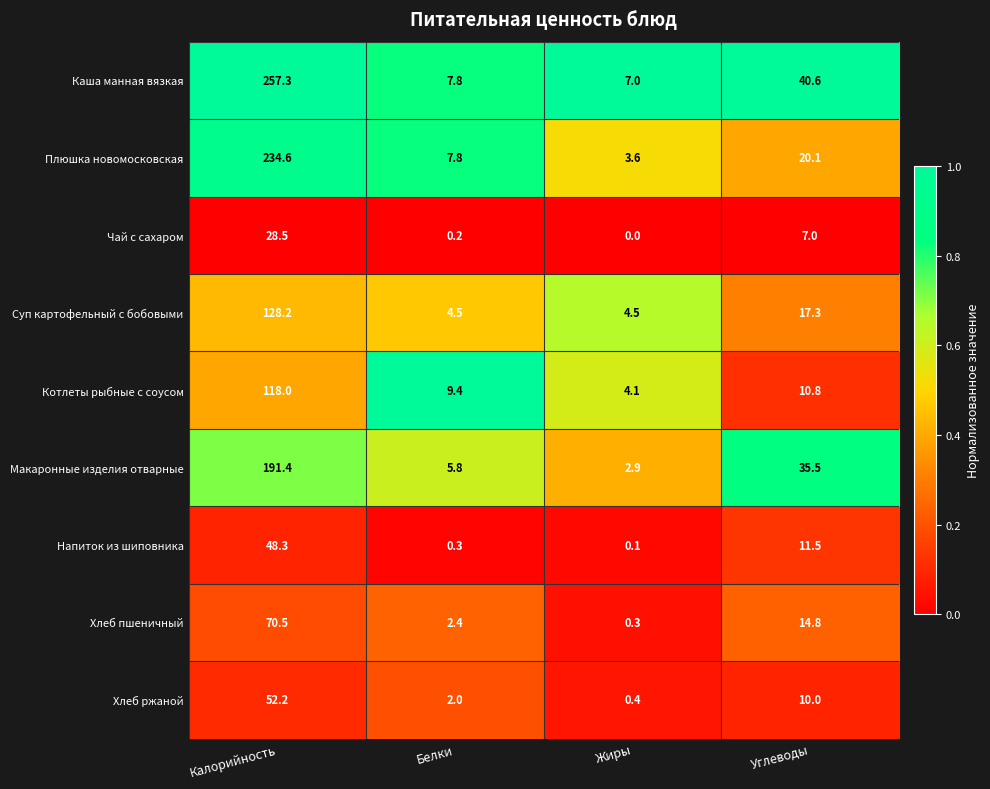

What is the maximum value shown in the chart?

257.3